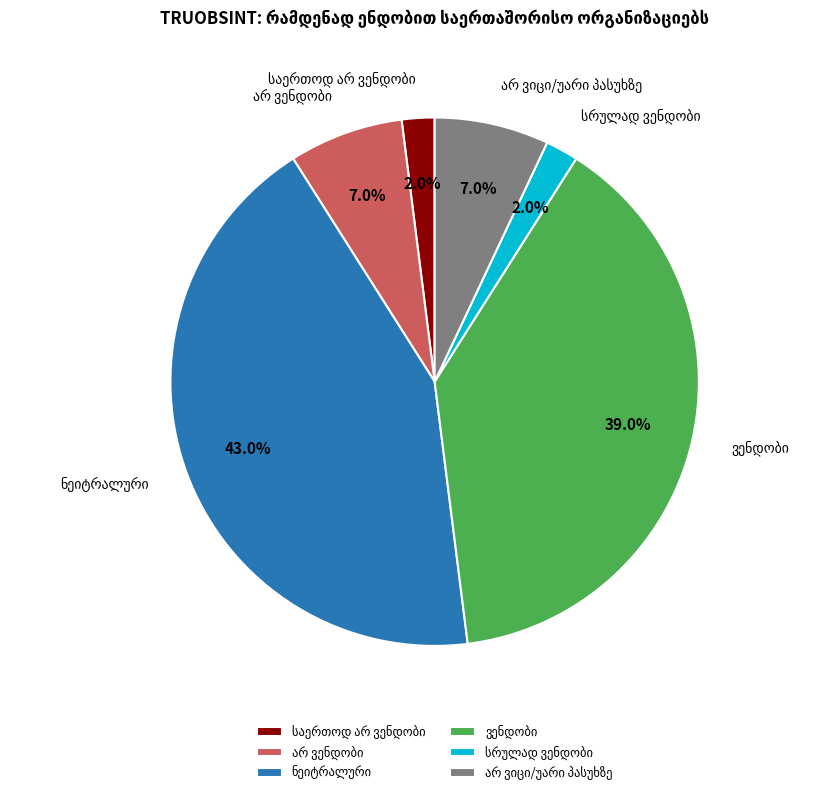

Is there any slice that represents more than half of the pie?

No